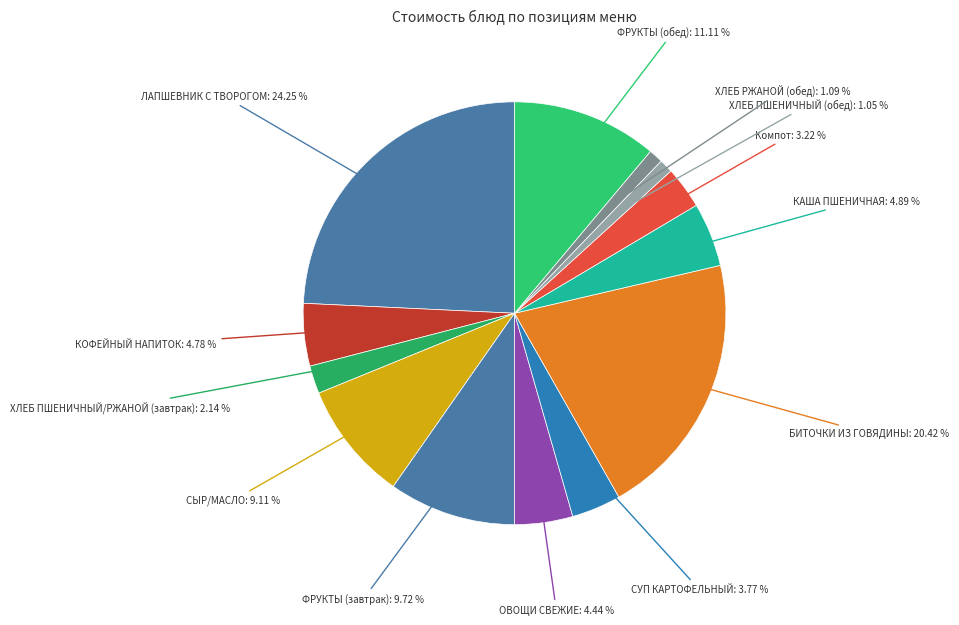

To the nearest percent, what is the difference between the largest and smallest slice percentages?

23%